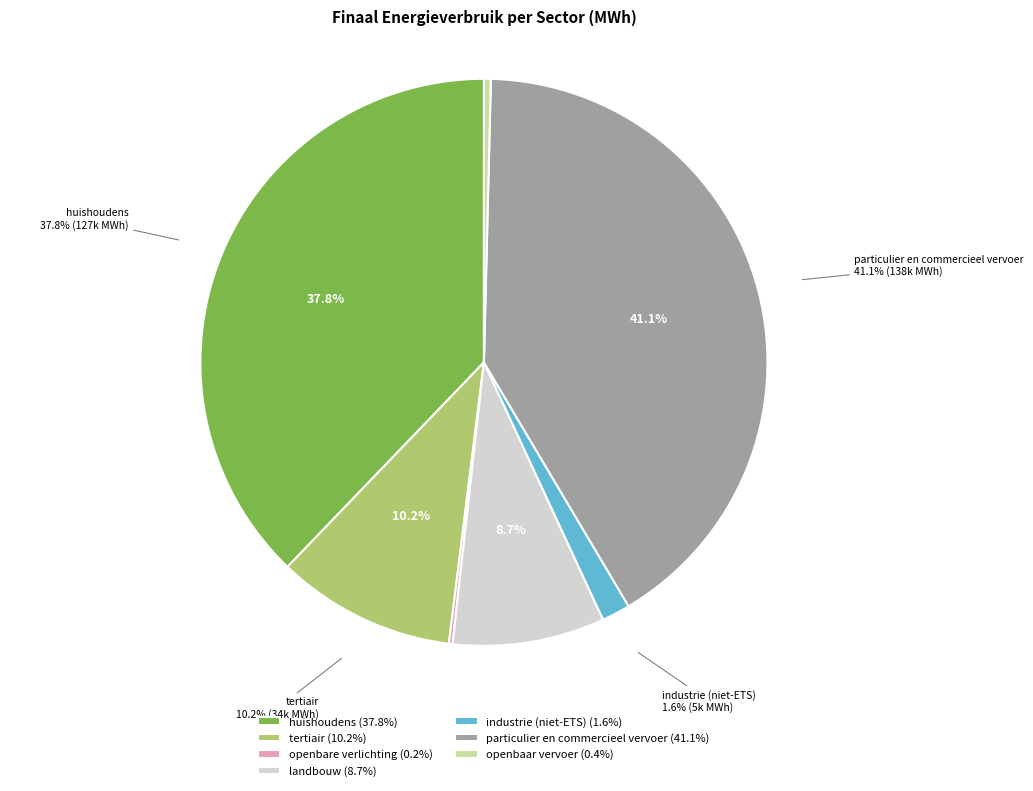

To the nearest percent, what percentage of the pie is tertiair?

10%